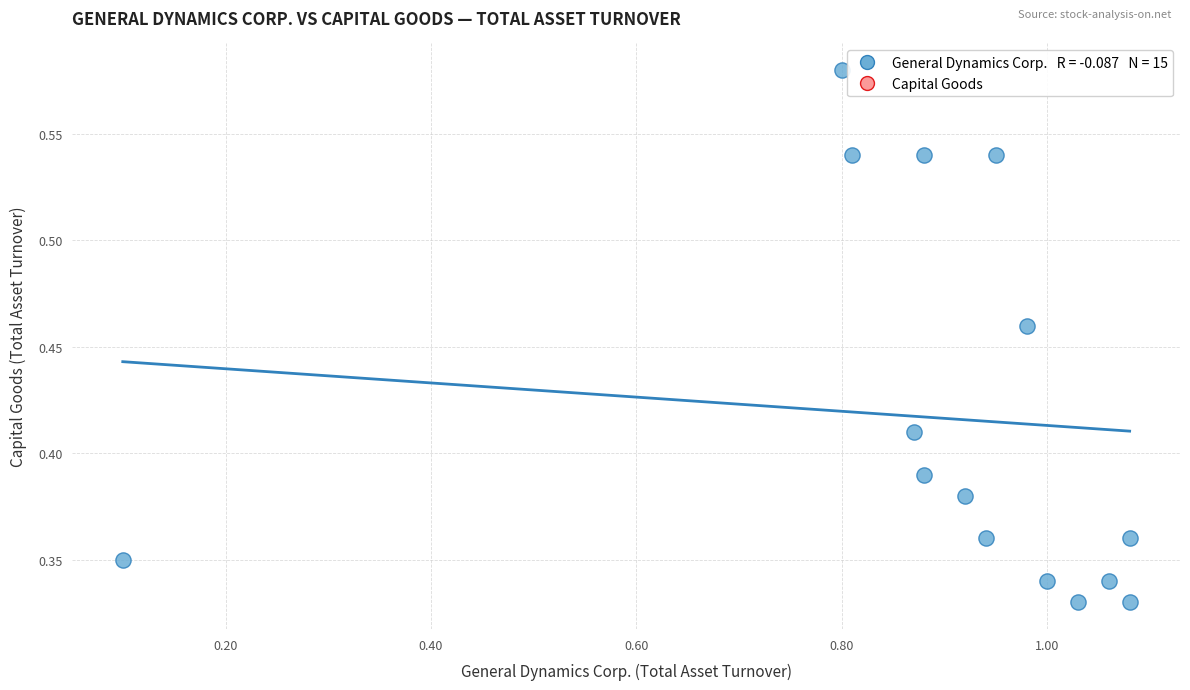

What is the range of X values (max minus min)?

1.0